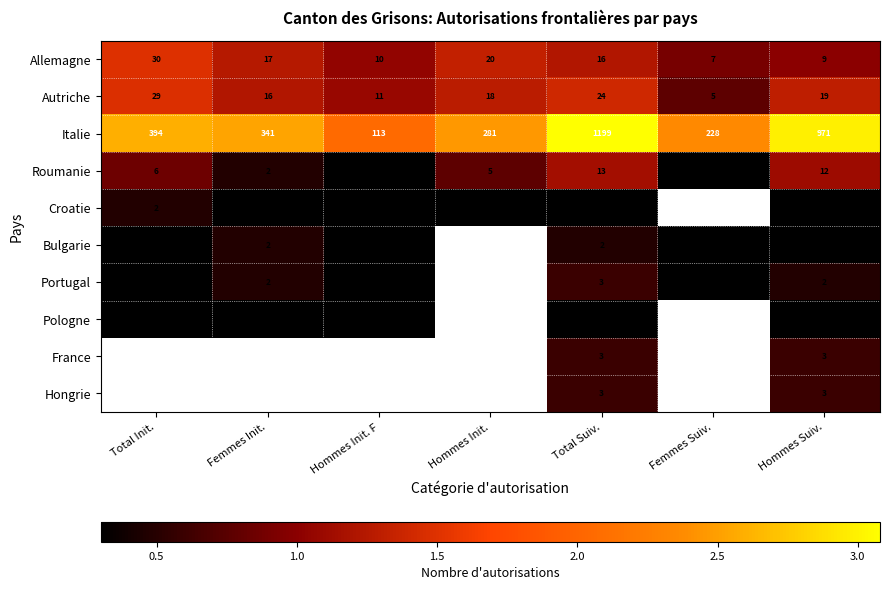

List the labels in order of Autriche value, largest first.

Total Init., Total Suiv., Hommes Suiv., Hommes Init., Femmes Init., Hommes Init. F, Femmes Suiv.